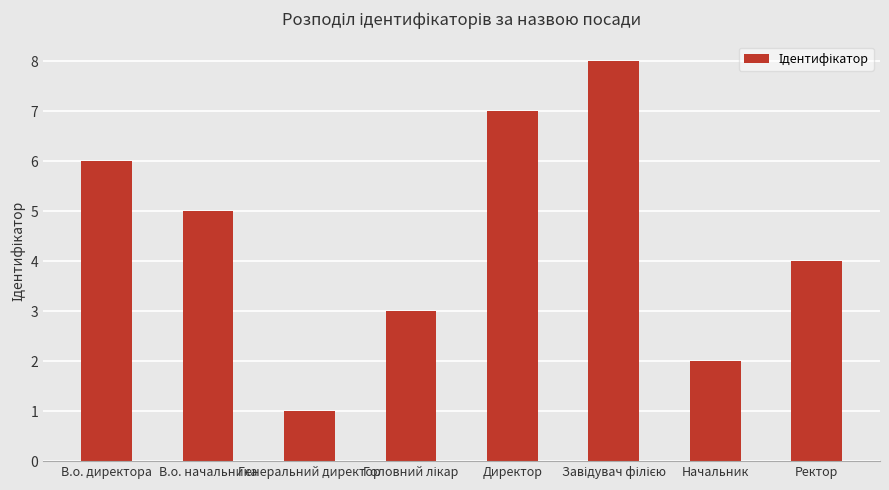

How many values are between 3 and 7?

5